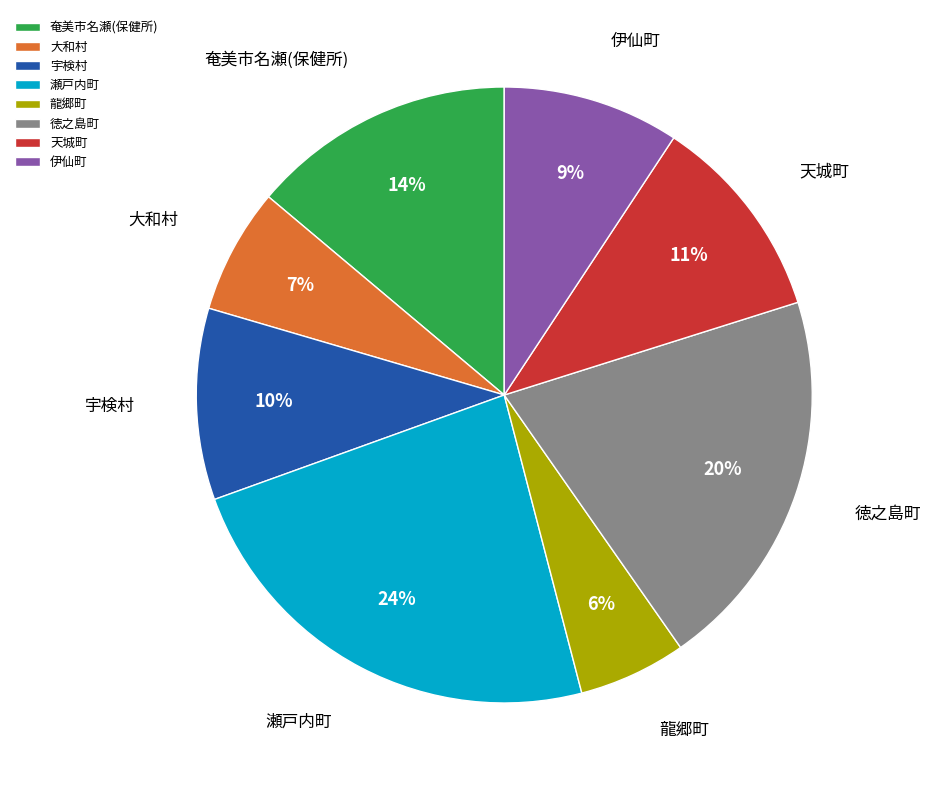

To the nearest percent, what is the average slice percentage?

12%